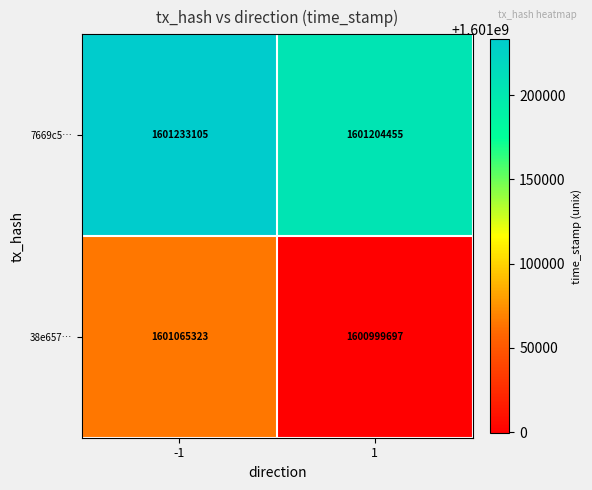

At how many categories does at least one series exceed 1601110721?

2